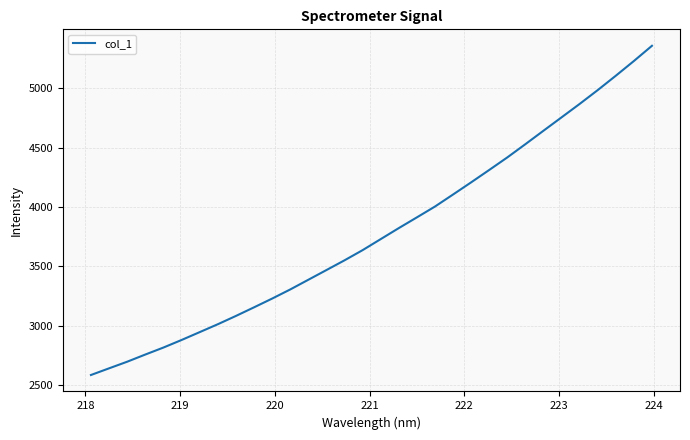

What is the smallest value displayed?

2584.8